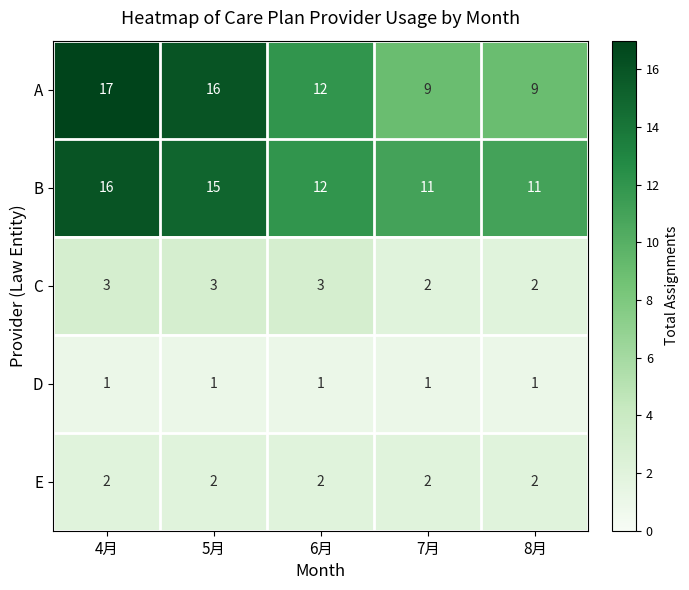

Which series has the widest spread of values?

A